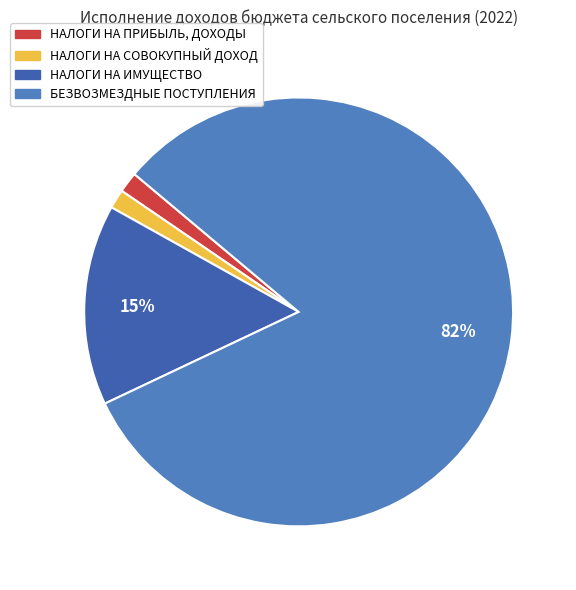

To the nearest percent, what is the average slice percentage?

25%